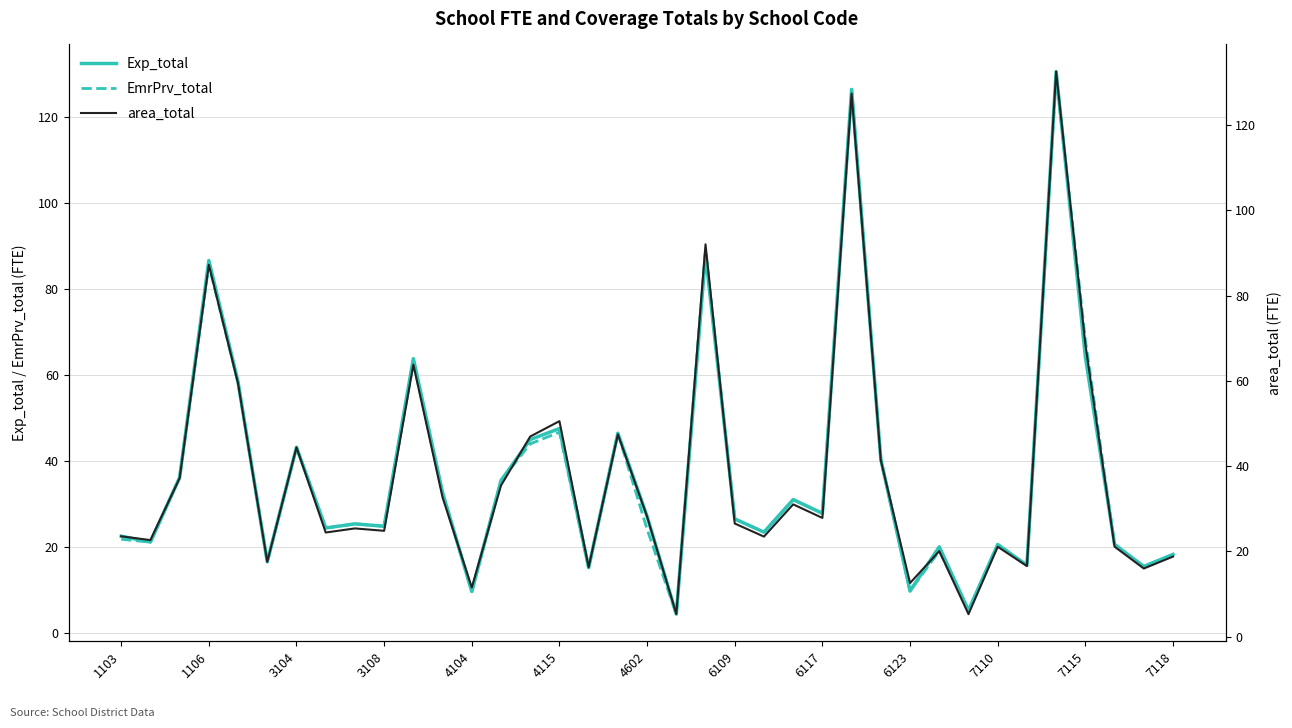

Reading left to right, list all the values displayed in this chart.

Exp_total: 22.6	21.2	36.2	86.6	58.4	16.6	43.2	24.4	25.4	24.8	63.8	32.7	9.7	35.5	45.0	47.5	15.2	46.5	27.1	4.4	88.0	26.6	23.5	31.0	27.9	126.3	40.4	9.8	20.1	5.3	20.6	15.8	130.5	64.2	20.6	15.5	18.3
EmrPrv_total: 21.8	21.2	36.2	85.6	58.1	16.6	43.2	24.4	25.4	24.8	62.8	32.7	9.7	35.5	44.0	46.7	15.2	46.5	24.1	4.4	89.0	26.6	23.5	31.0	27.9	126.3	40.4	9.8	19.1	5.3	20.6	15.8	129.5	68.2	20.6	15.5	18.3
area_total: 23.6	22.7	37.2	87.2	59.4	17.6	44.4	24.4	25.4	24.8	63.8	32.7	11.5	35.5	47.0	50.5	16.3	47.5	28.1	5.3	92.0	26.6	23.5	31.0	27.9	127.3	41.4	12.6	20.1	5.3	21.1	16.6	132.5	68.6	21.1	16.0	18.8